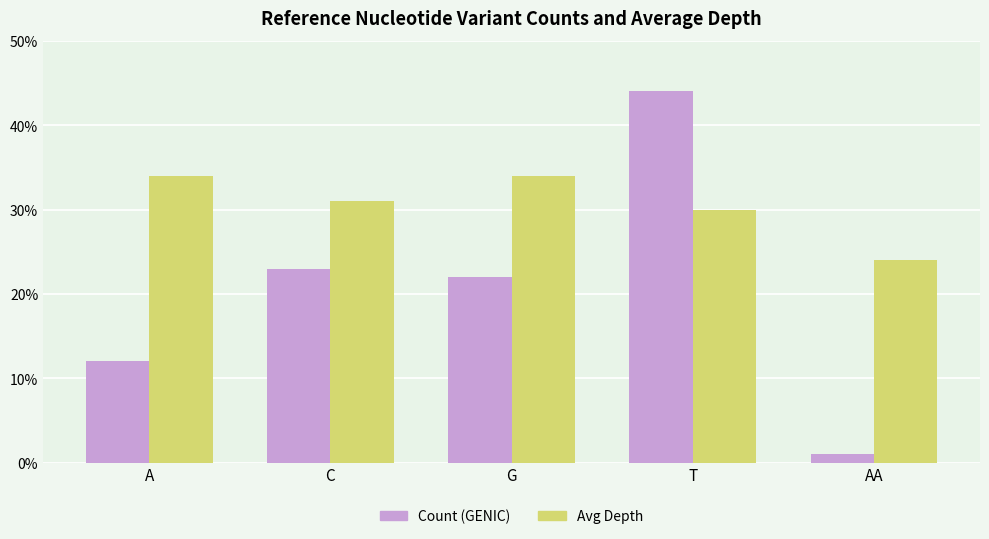

True or false: Avg Depth has a value of 24 at AA.

True